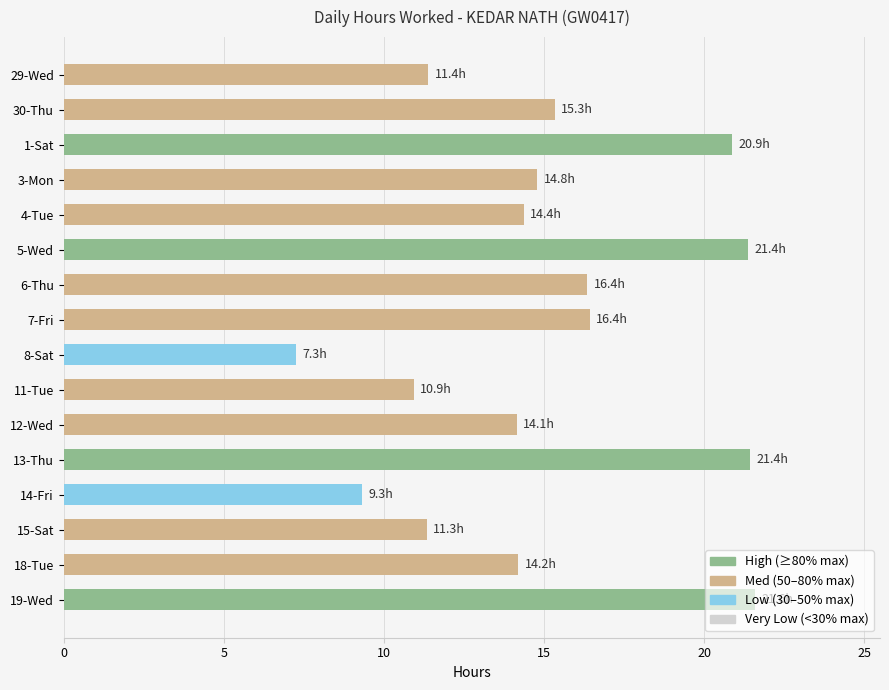

Count the number of data series in this chart.

1